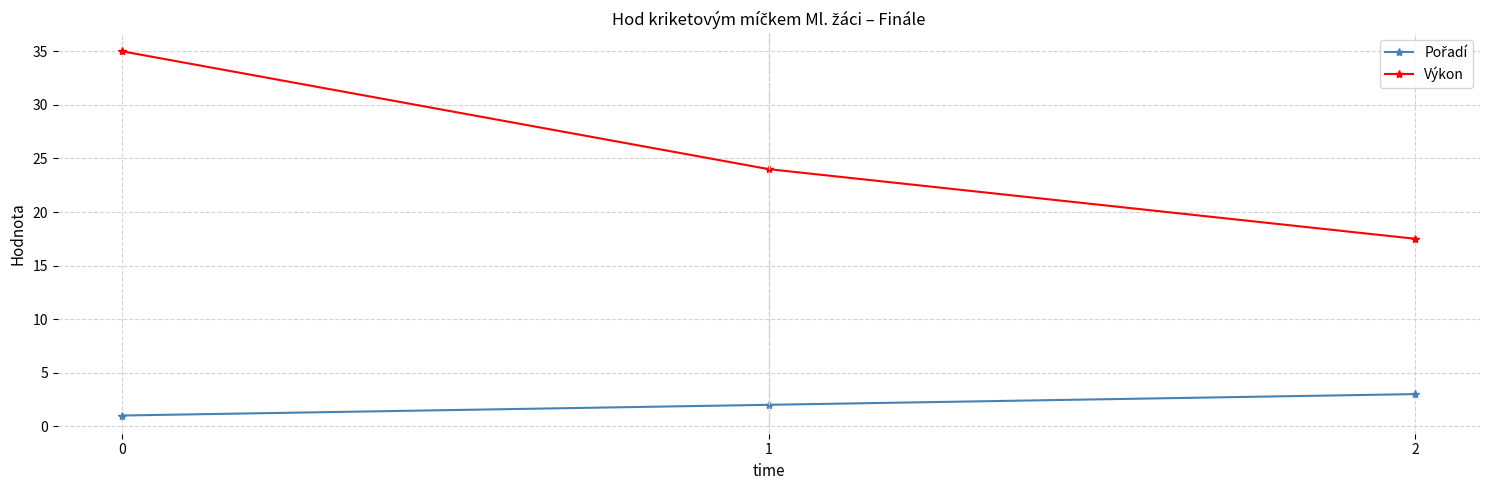

What is the total value across all series at 2?

20.5